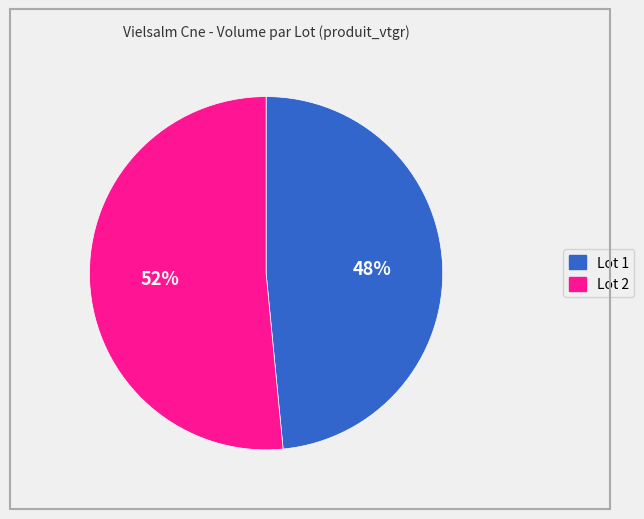

What is the majority slice?

Lot 2